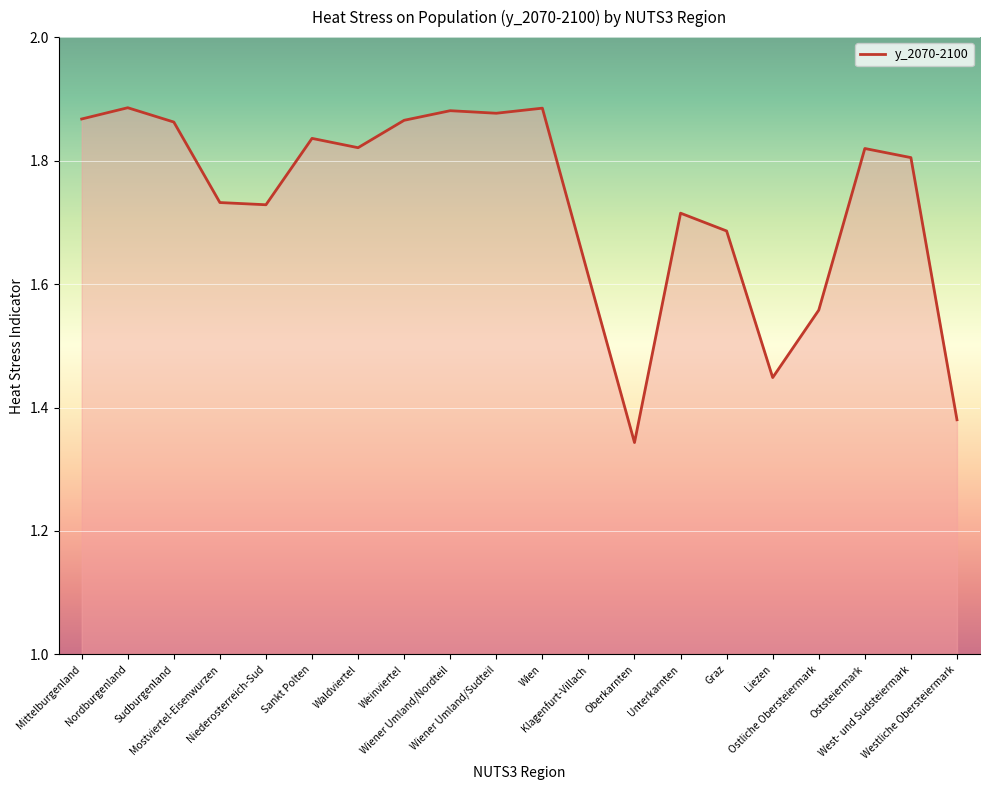

What is the difference between the maximum and minimum values?

0.5